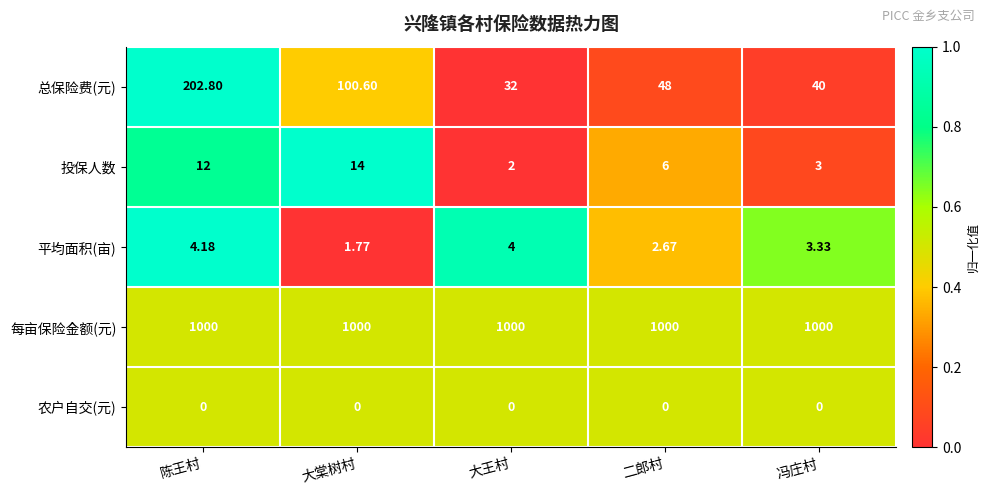

At which category is the sum across all series the highest?

陈王村